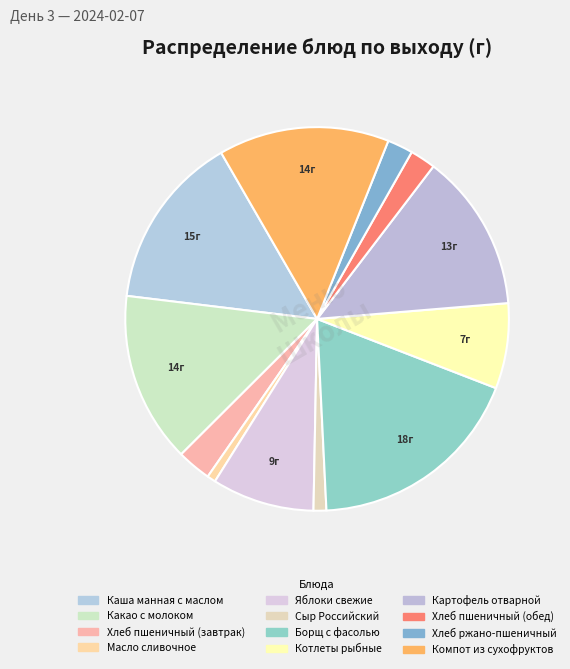

How many slices are in this pie chart?

12